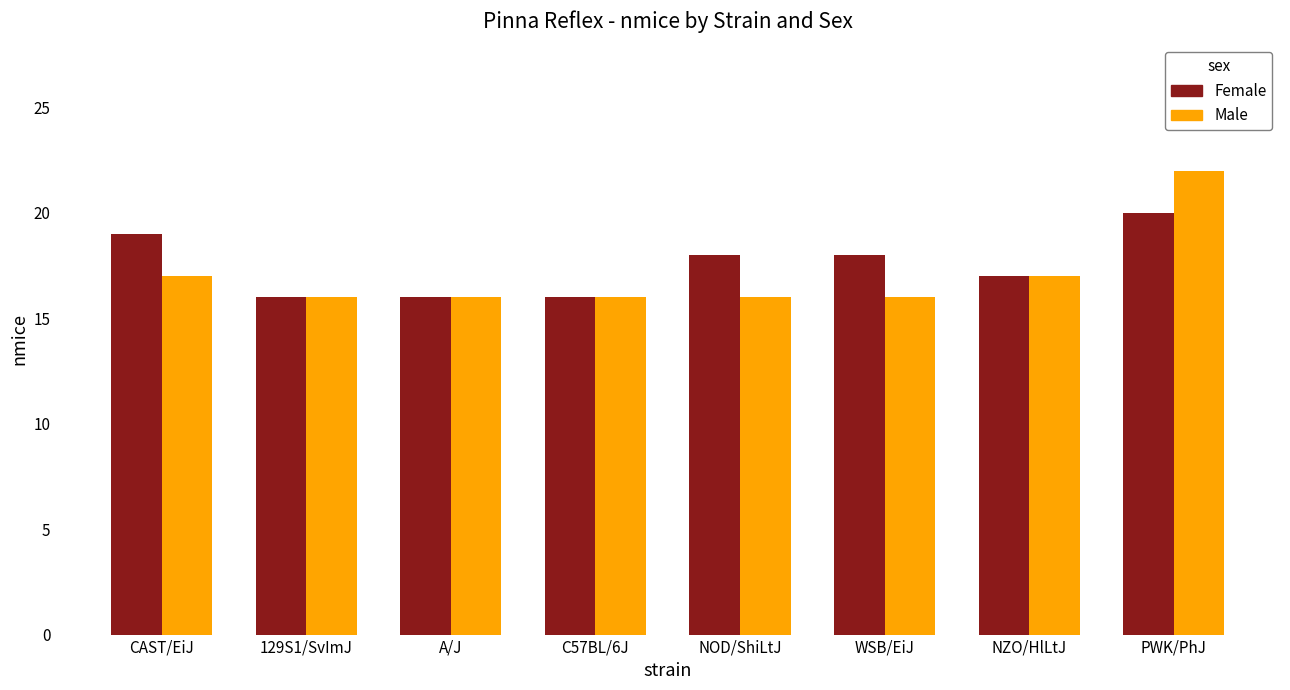

Which series has the widest spread of values?

Male